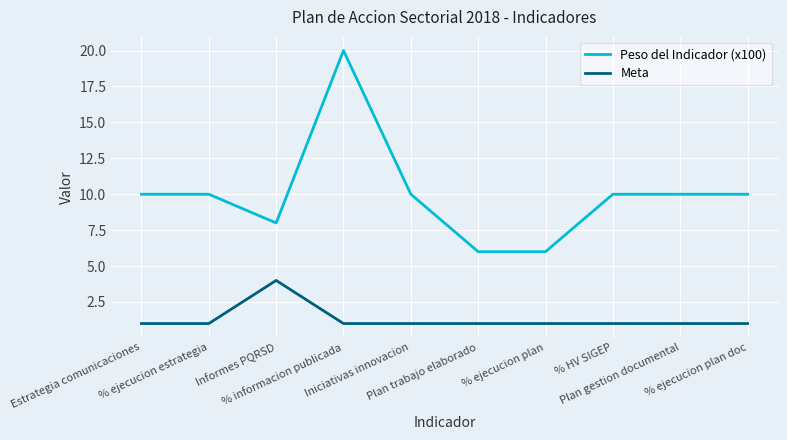

What is the difference between the maximum and minimum values in the Meta series?

3